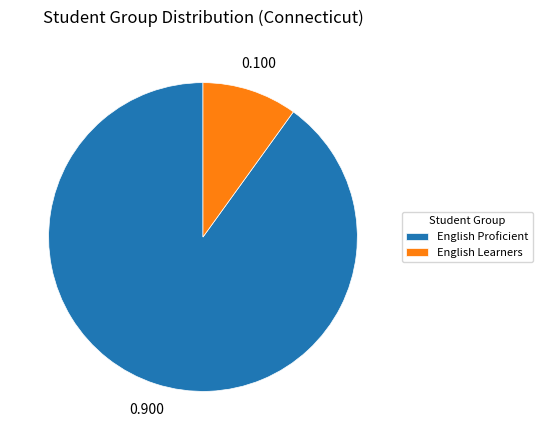

True or false: English Proficient accounts for 79% of the total.

False